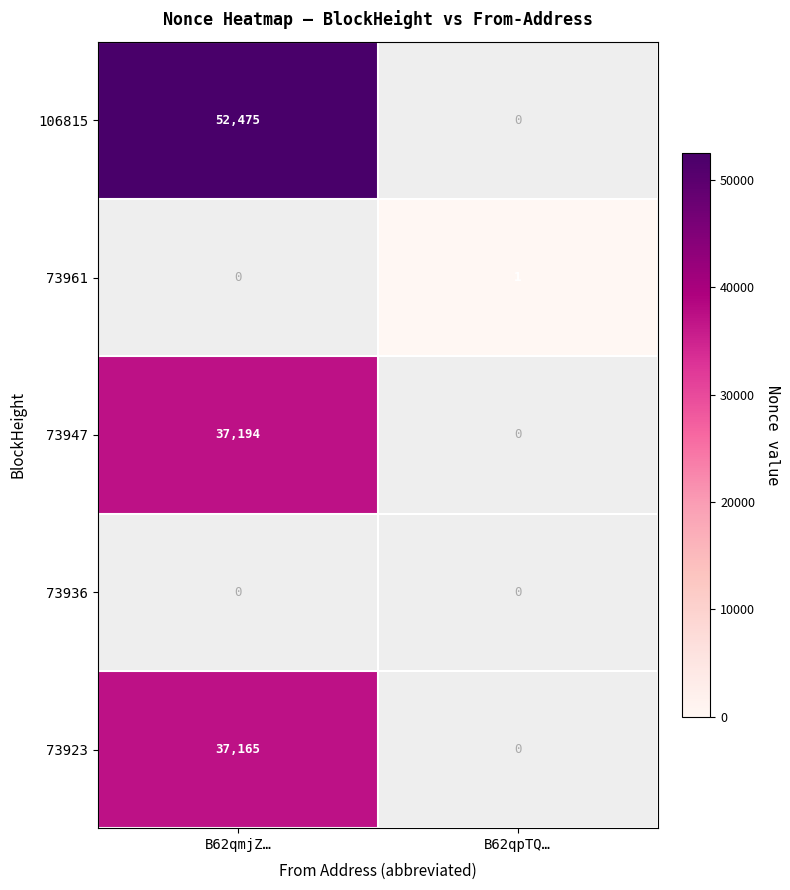

At which category does the chart reach its minimum across all series?

B62qpTQ…